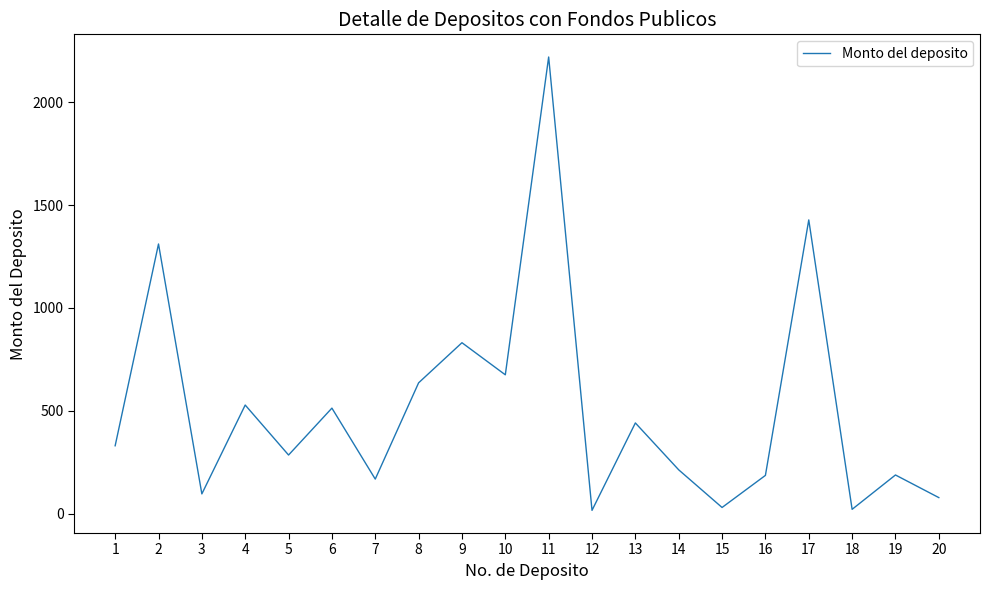

Which has a higher value, 14 or 18?

14